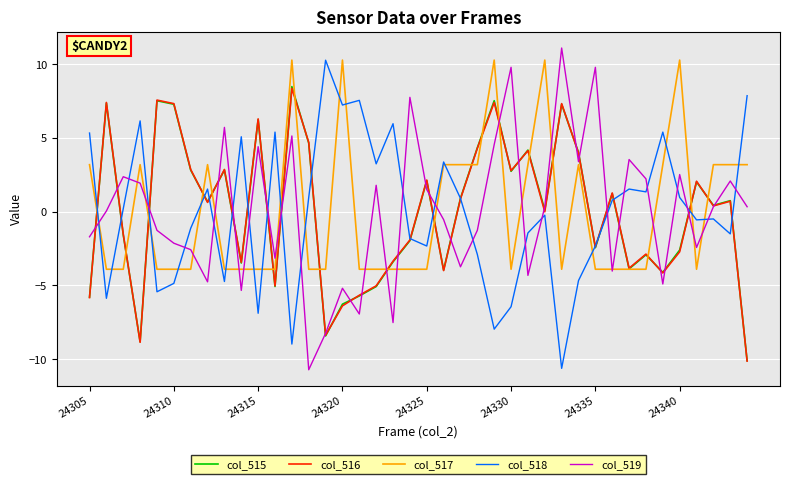

True or false: col_519 and col_518 intersect in this chart.

True